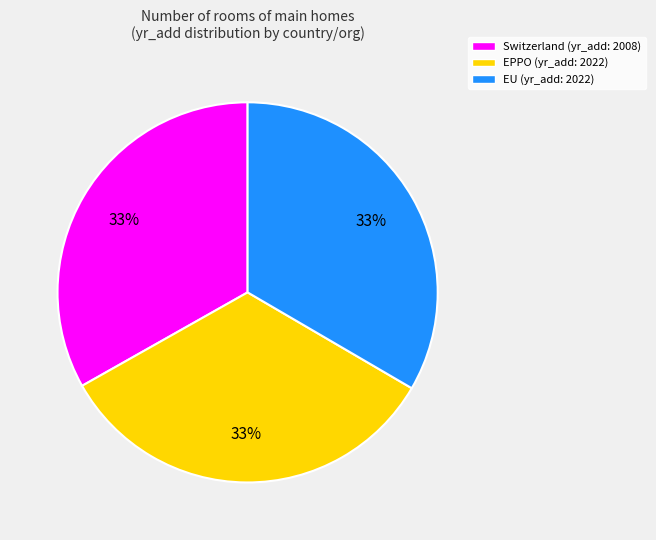

Is EU the majority of the pie?

No